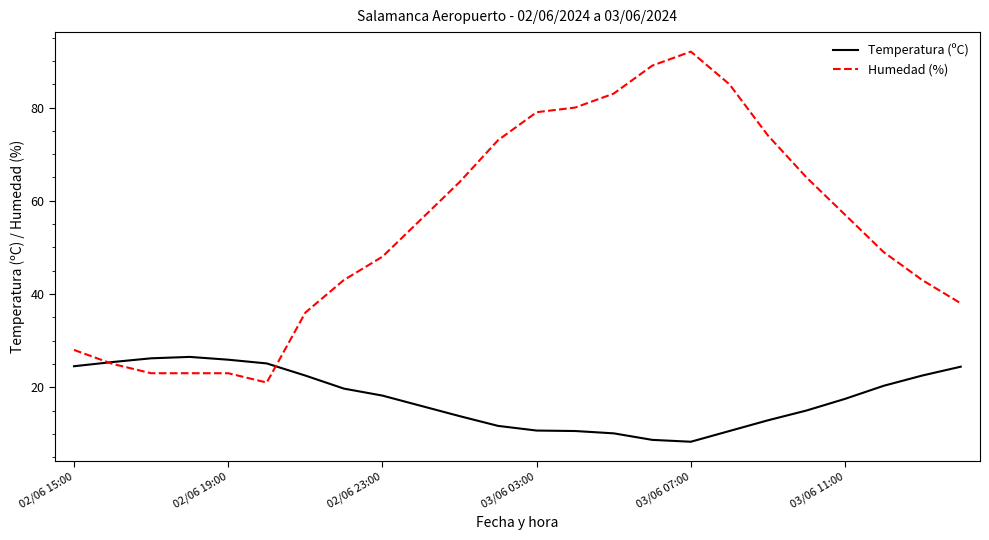

Which series has the largest total across all categories?

Humedad (%)